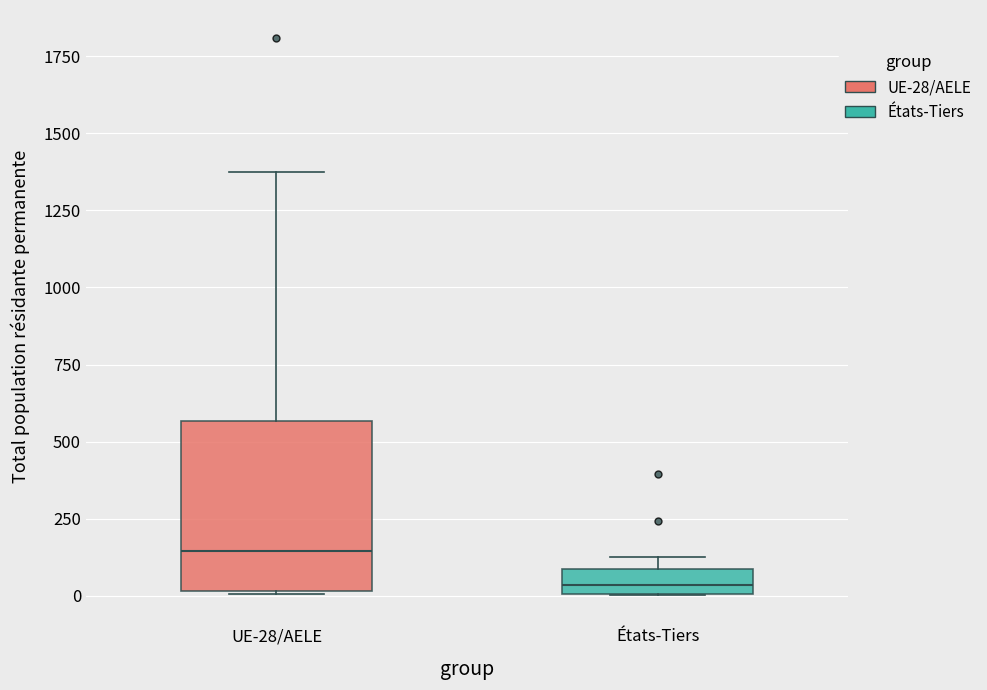

Reading left to right, transcribe this box plot: for each box, give where its median line is, the range the box spans, and where its two whiskers end, as read against the y-axis. The values are not printed on the chart, so give them approximately, as read against the axis.

UE-28/AELE: median 150, box 0 to 550, whiskers 0 to 1350
États-Tiers: median 50, box 0 to 100, whiskers 0 to 150